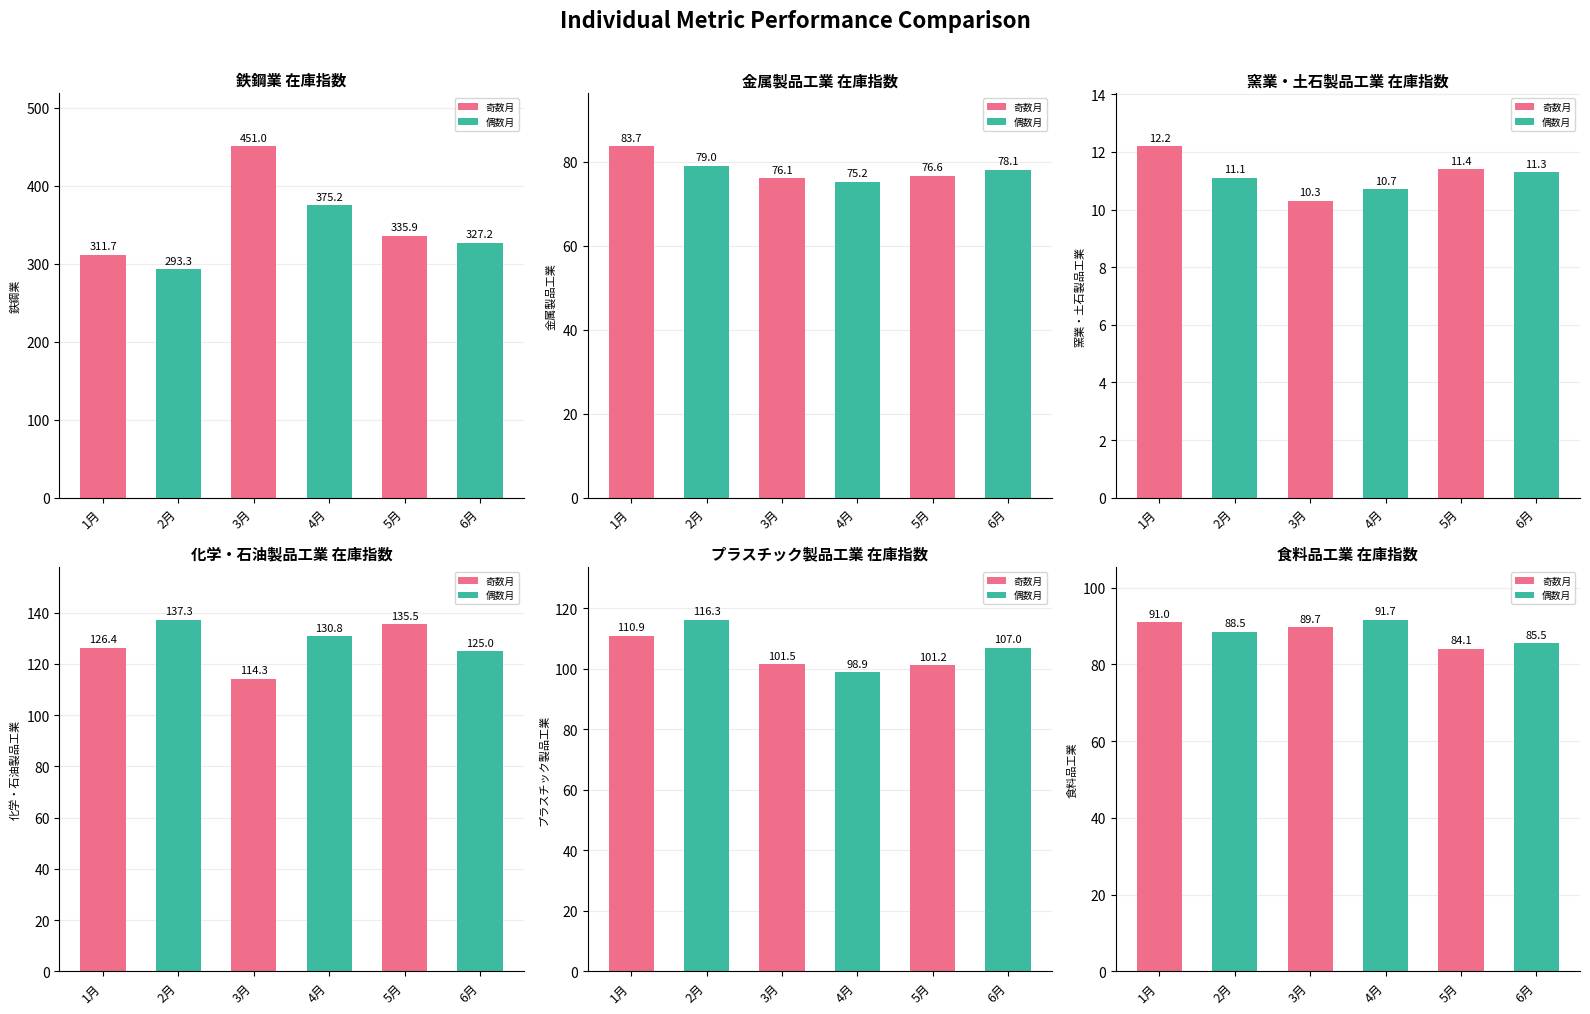

List the series in order of their peak value, lowest first.

窯業・土石製品工業, 金属製品工業, 食料品工業, プラスチック製品工業, 化学・石油製品工業, 鉄鋼業